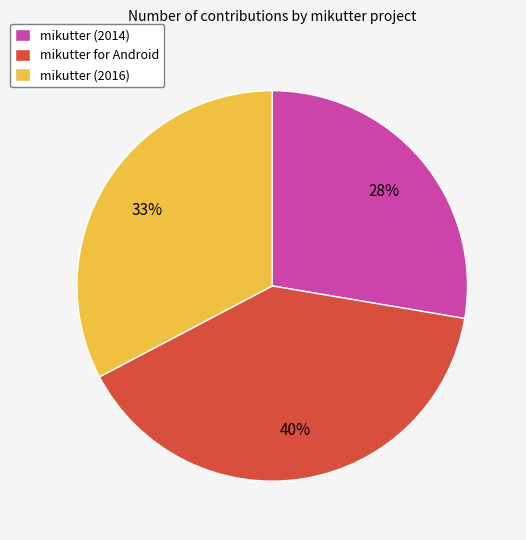

Which category has the smallest portion of the pie?

mikutter (2014)